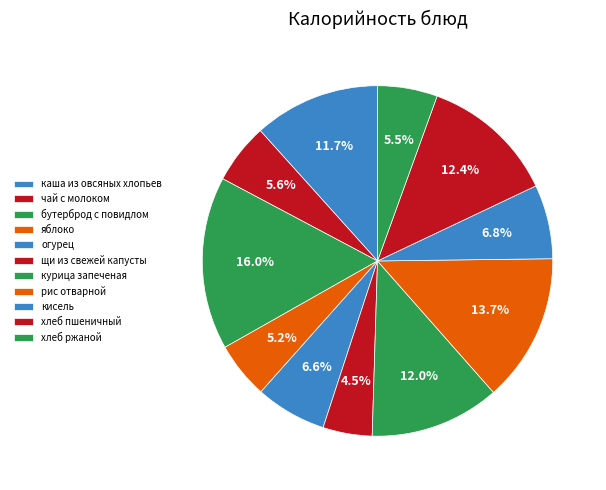

How many segments does this pie chart have?

11